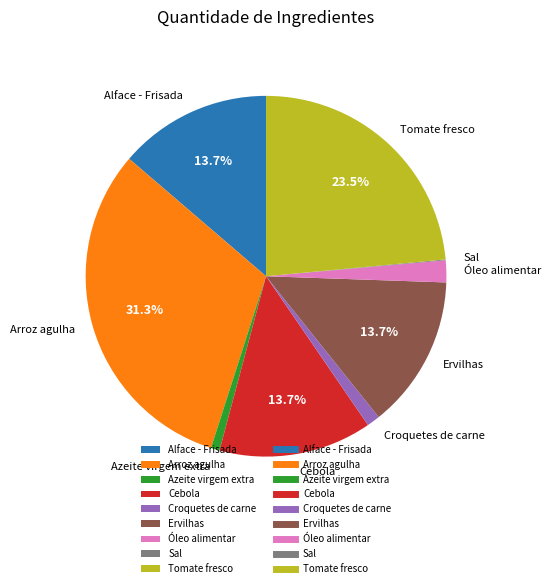

Combined, do Alface - Frisada and Croquetes de carne account for over 50%?

No